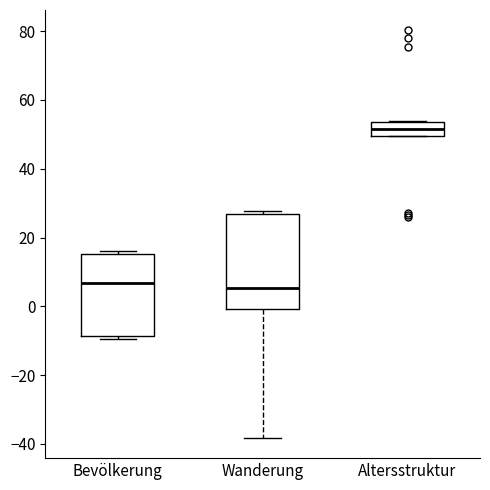

Reading left to right, transcribe this box plot: for each box, give where its median line is, the range the box spans, and where its two whiskers end, as read against the y-axis. The values are not printed on the chart, so give them approximately, as read against the axis.

Bevölkerung: median 6, box -8 to 16, whiskers -10 to 16 (just above the box's upper edge)
Wanderung: median 6, box 0 to 26, whiskers -38 to 28
Altersstruktur: median 52, box 50 to 54, whiskers 50 to 54